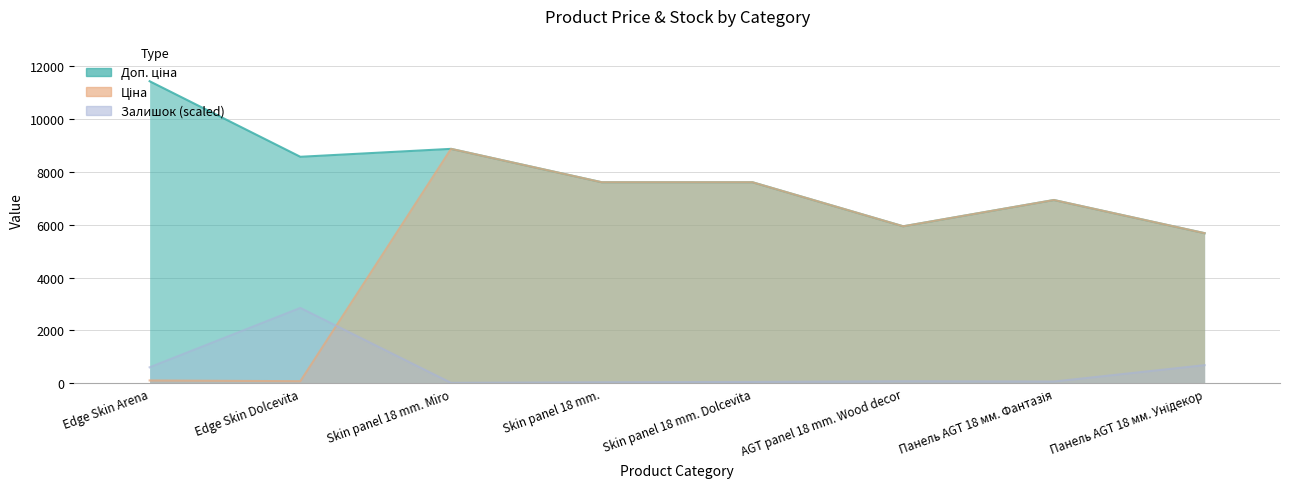

At which category is the sum across all series the highest?

Skin panel 18 mm. Miro